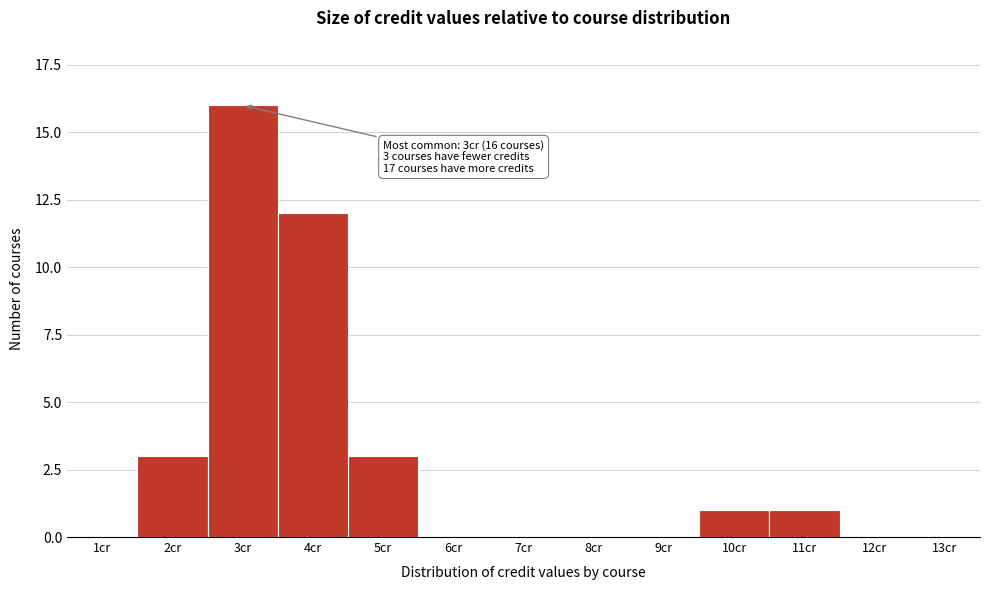

Reading left to right, what are all the values shown in this chart?

1cr=0	2cr=3	3cr=16	4cr=12	5cr=3	6cr=0	7cr=0	8cr=0	9cr=0	10cr=1	11cr=1	12cr=0	13cr=0